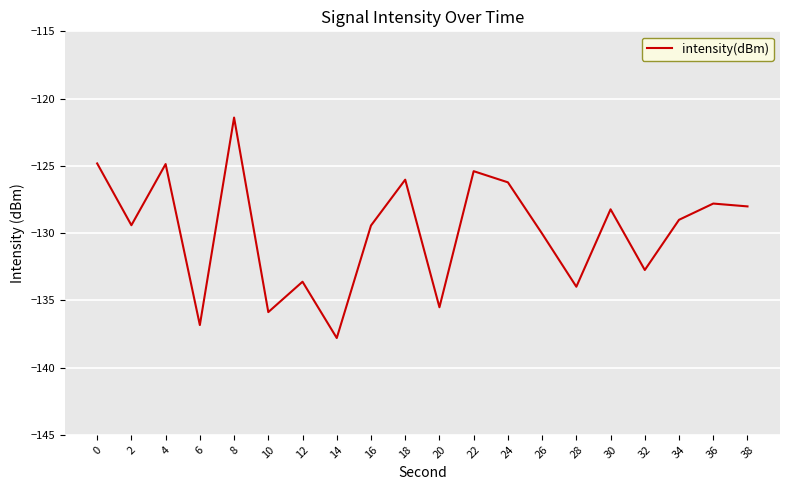

Read the value at 34.

-129.0